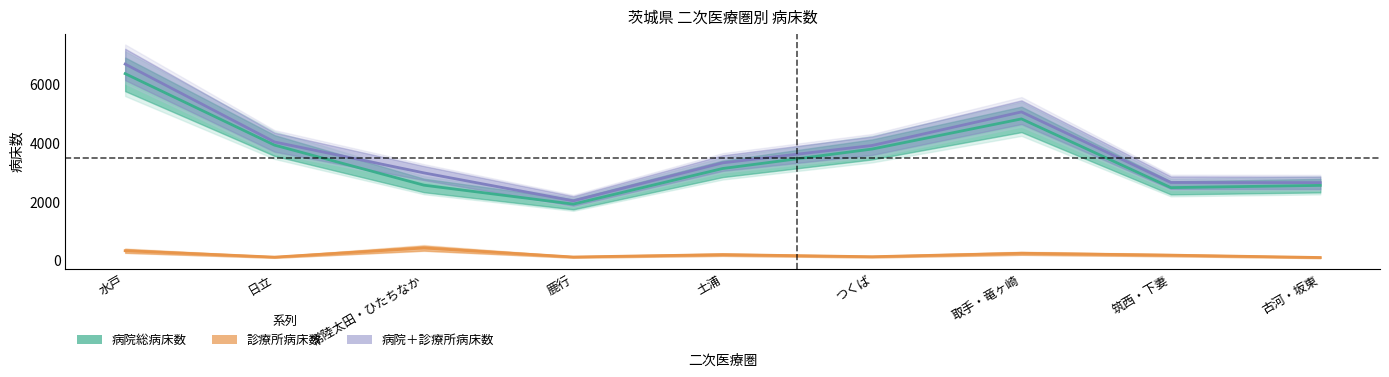

What is the greatest value displayed?

6701